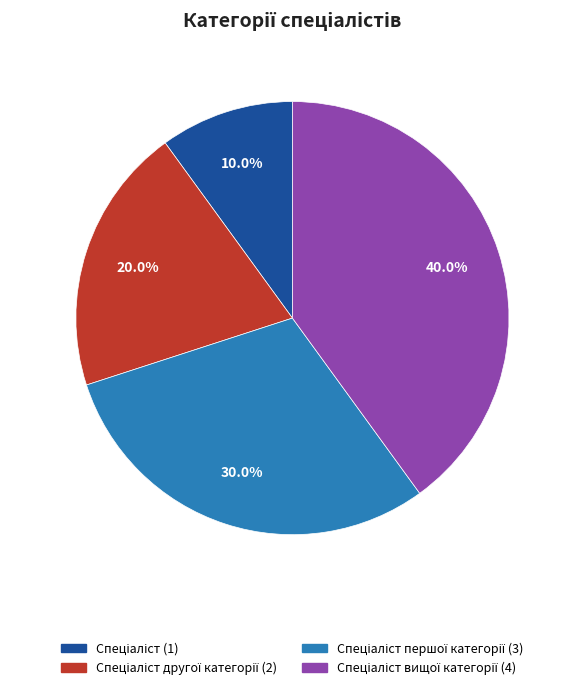

Does any single category account for the majority?

No